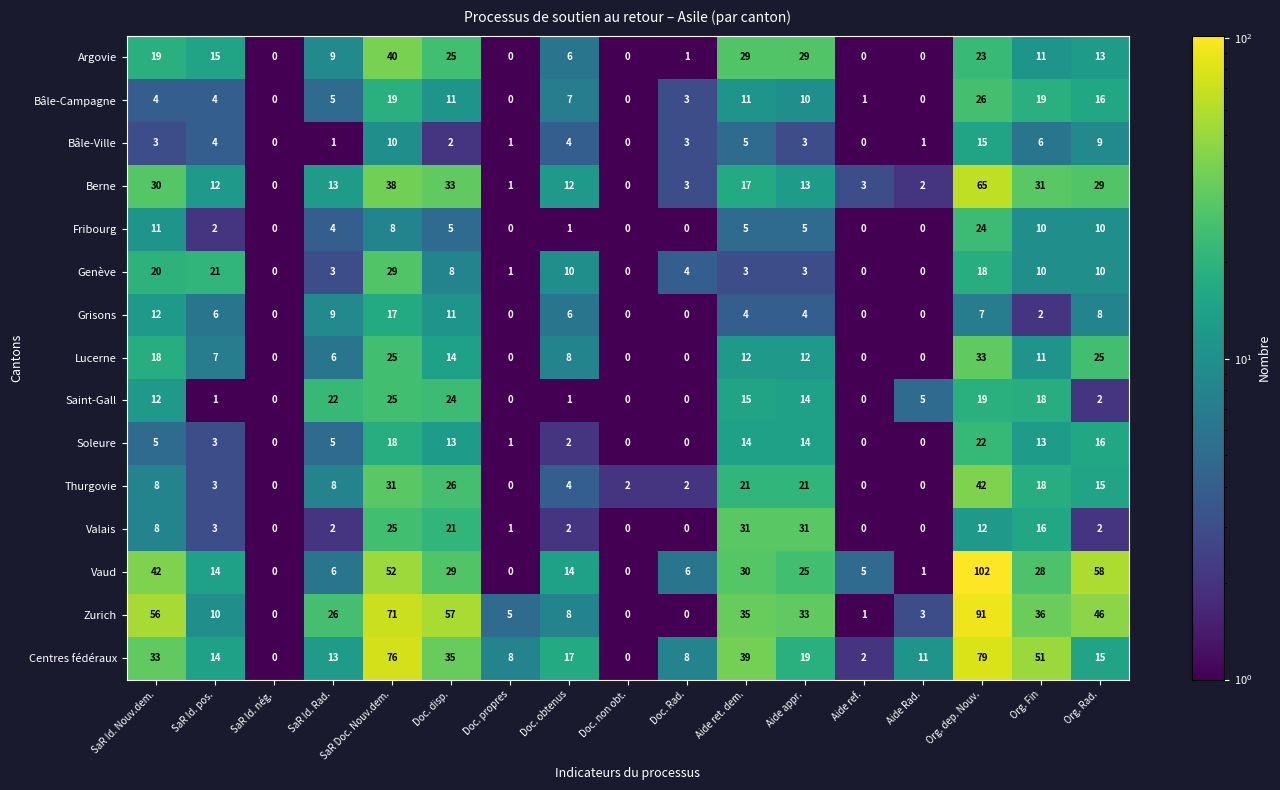

At how many categories does at least one series exceed 79?

1